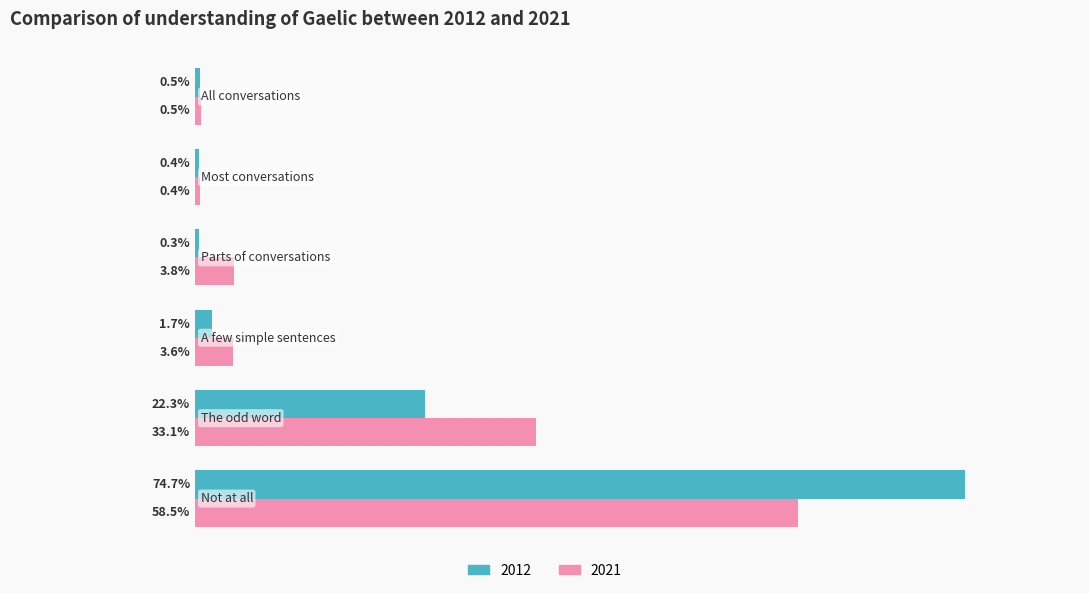

List the series in order of their peak value, lowest first.

2021, 2012